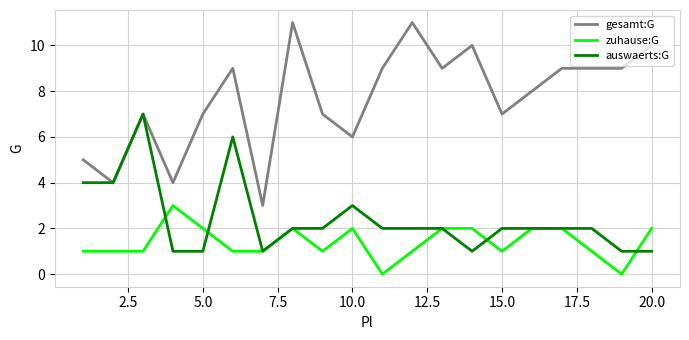

Which series has the largest total across all categories?

gesamt:G